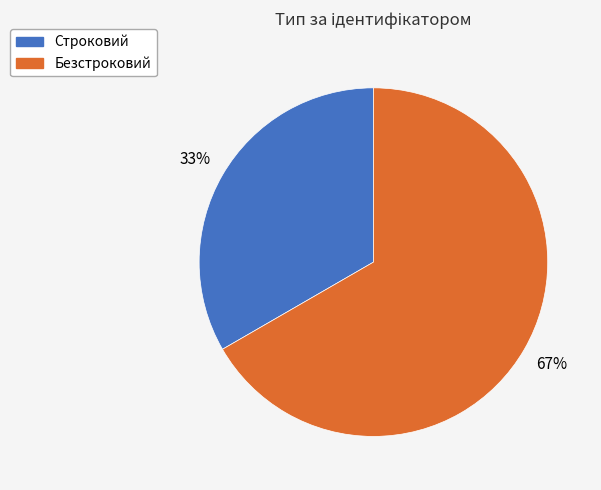

Between Строковий and Безстроковий, which is larger?

Безстроковий